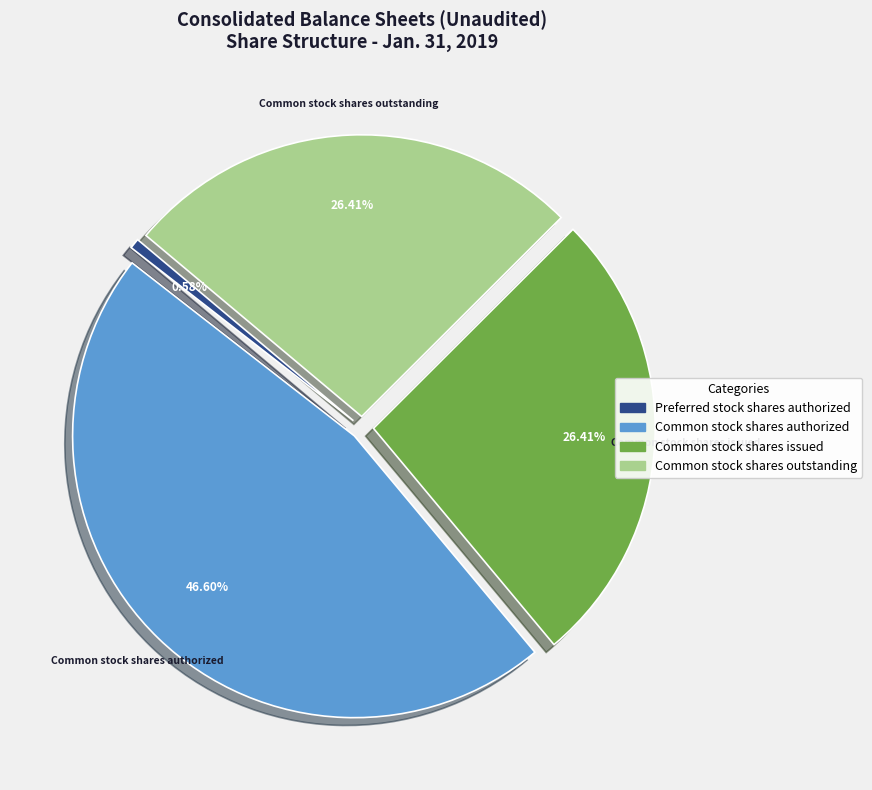

Is there any slice that represents more than half of the pie?

No